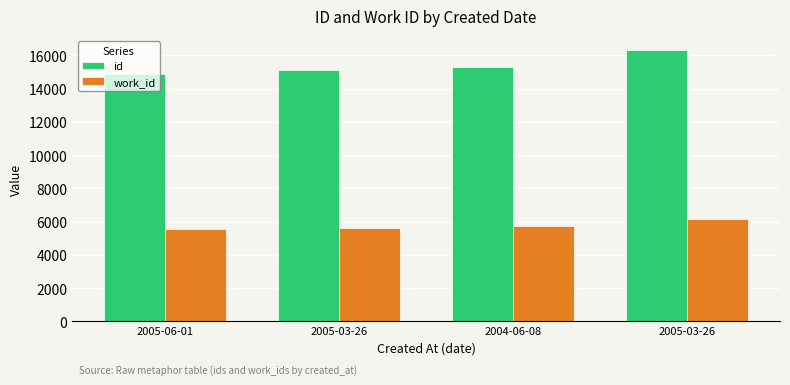

The value of id at 2005-06-01 is 14889. True or false?

True